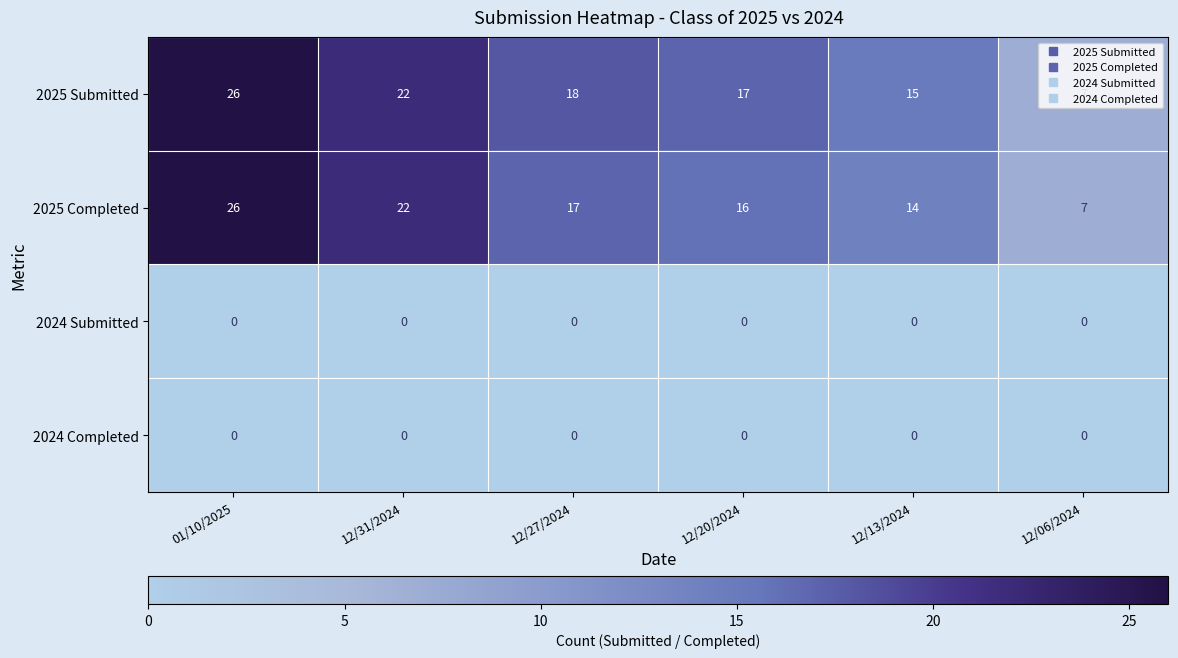

Rank the categories by 2025 Completed value from lowest to highest.

12/06/2024, 12/13/2024, 12/20/2024, 12/27/2024, 12/31/2024, 01/10/2025